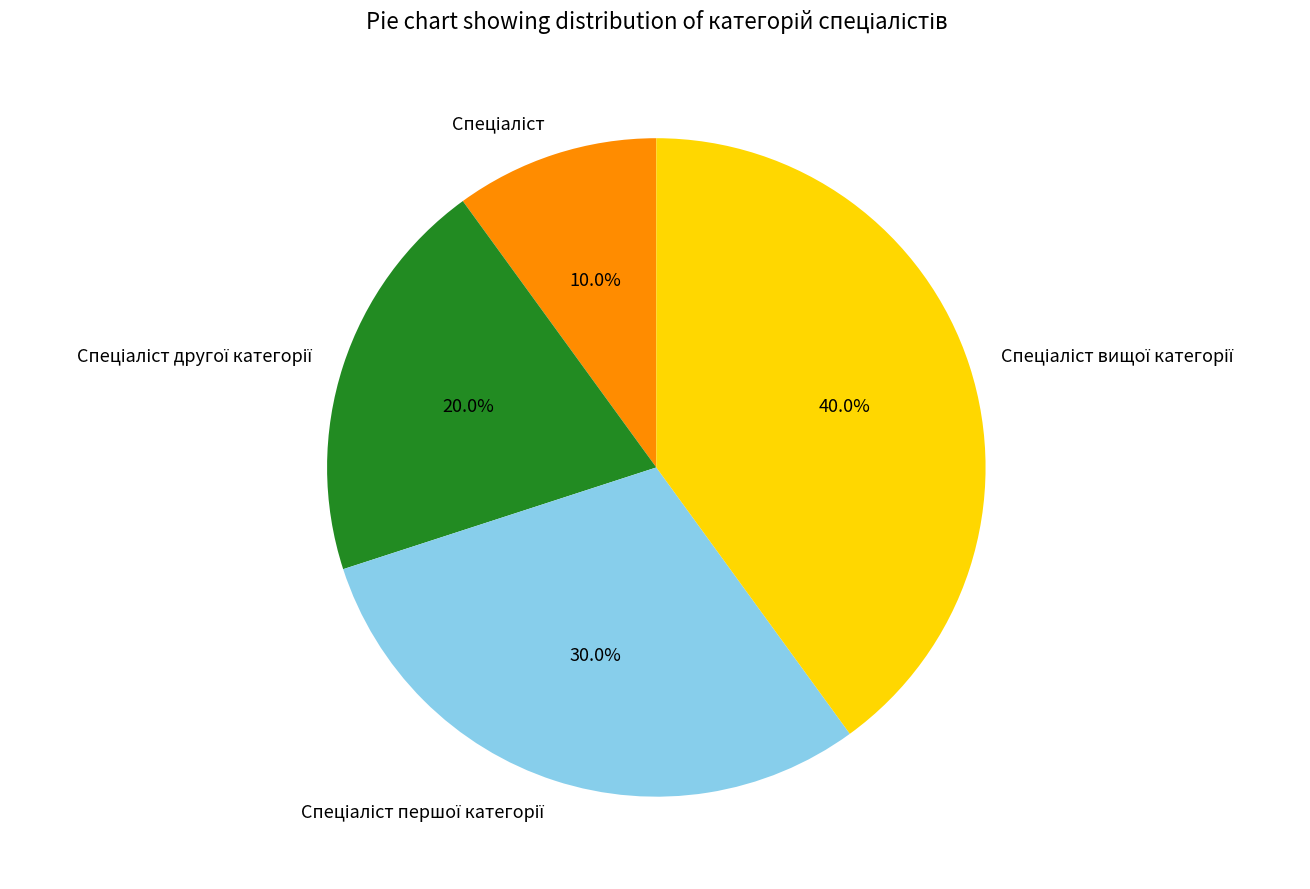

Does any single category account for the majority?

No